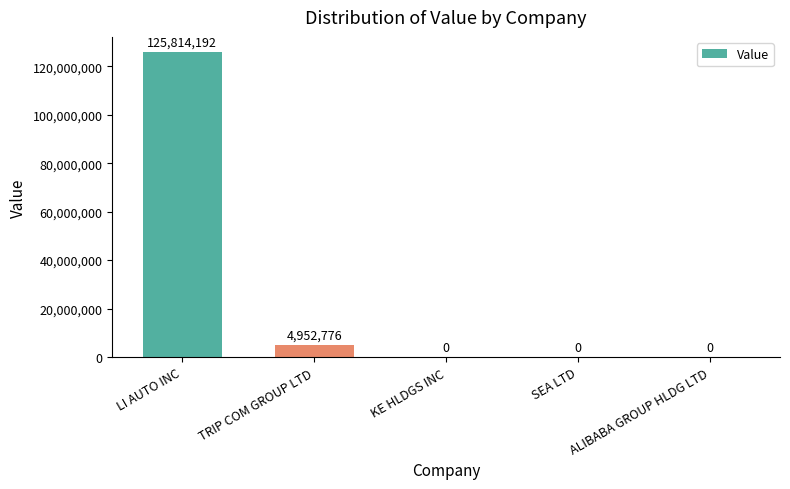

Which category has the highest value across all series?

LI AUTO INC